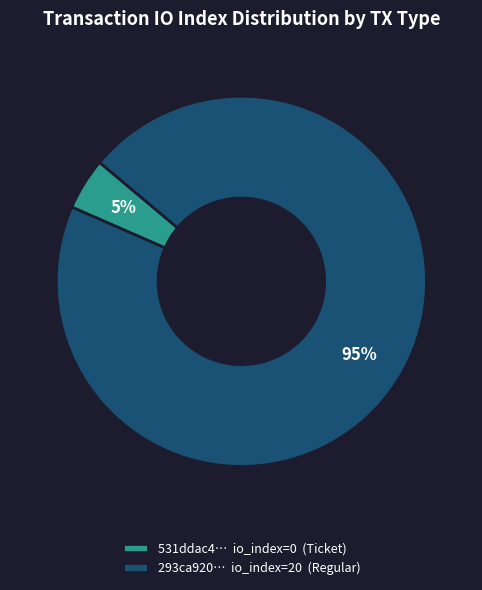

Is the sum of 293ca920… io_index=20 (Regular) and 531ddac4… io_index=0 (Ticket) greater than half?

Yes